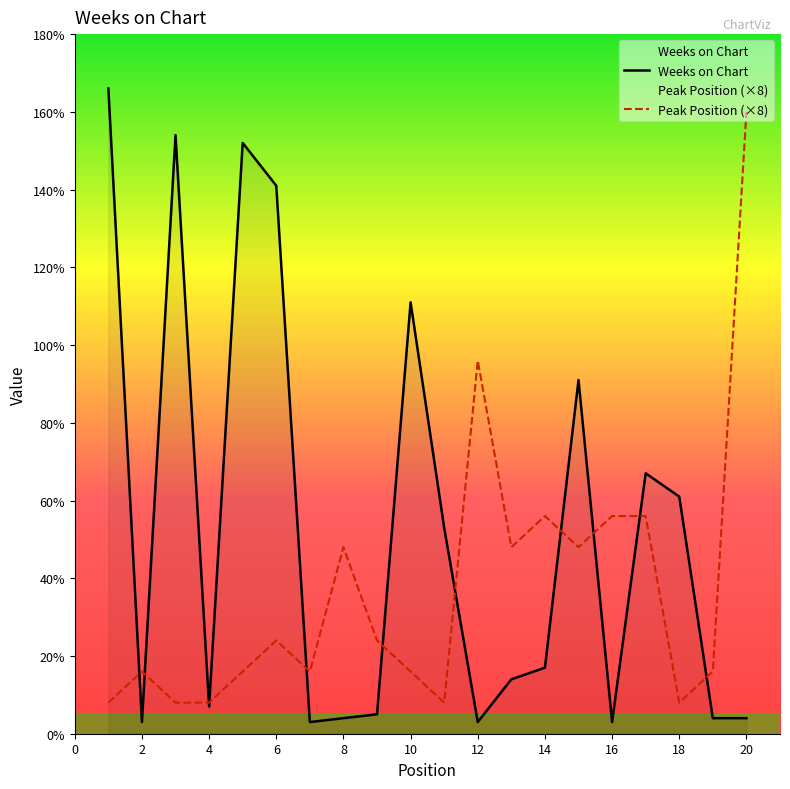

What is the value of the Peak Position point at the 12th from the left?

96